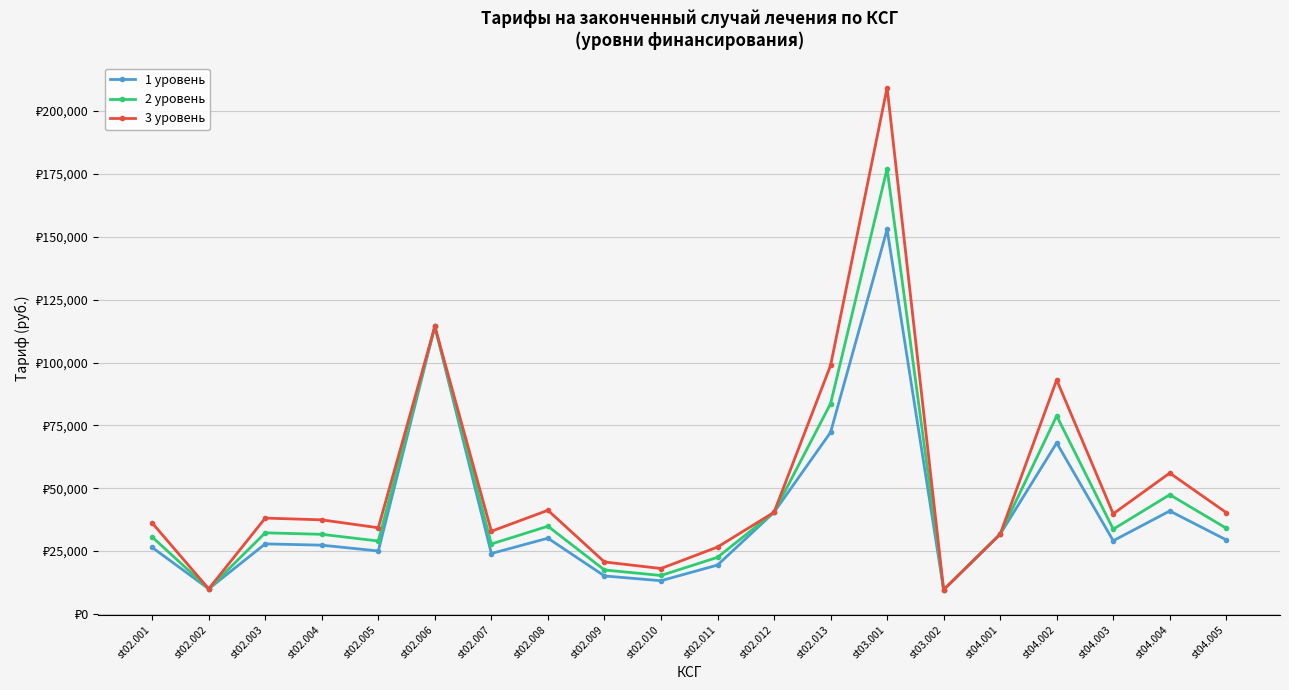

Is this an area chart (filled region under the line)?

No